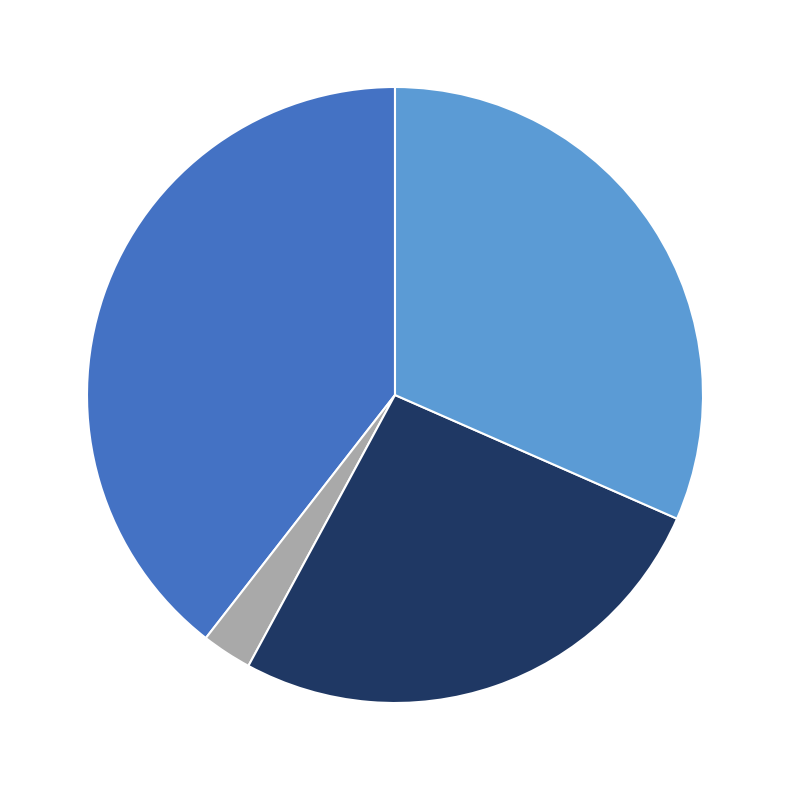

Is there any slice that represents more than half of the pie?

No